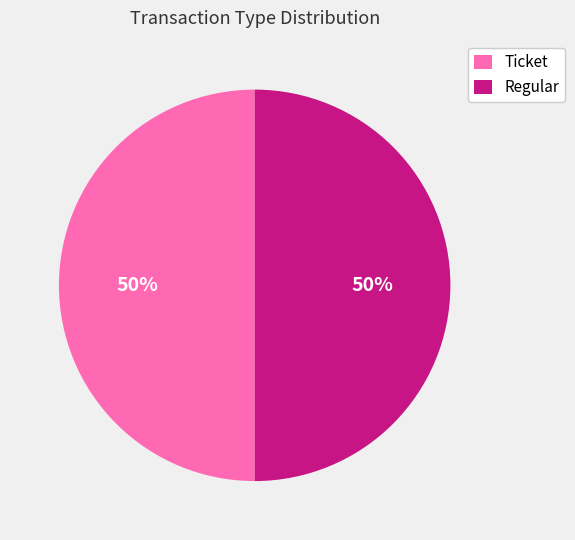

Combined, do Regular and Ticket account for over 50%?

Yes